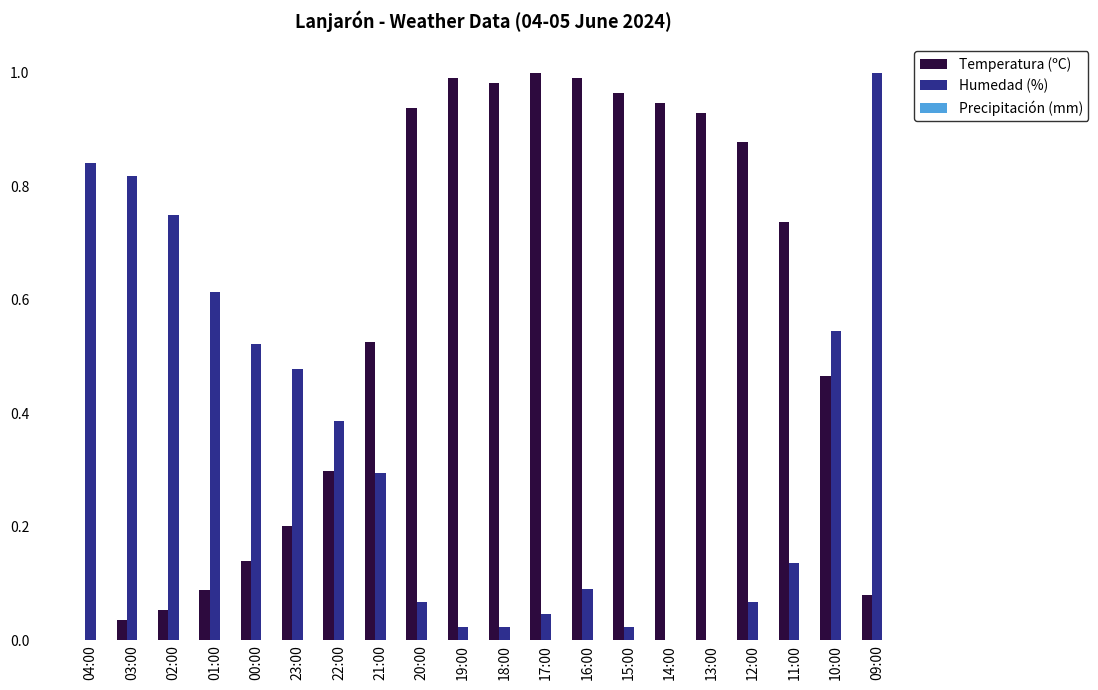

Which series changed the most between 01:00 and 12:00?

Temperatura (ºC)